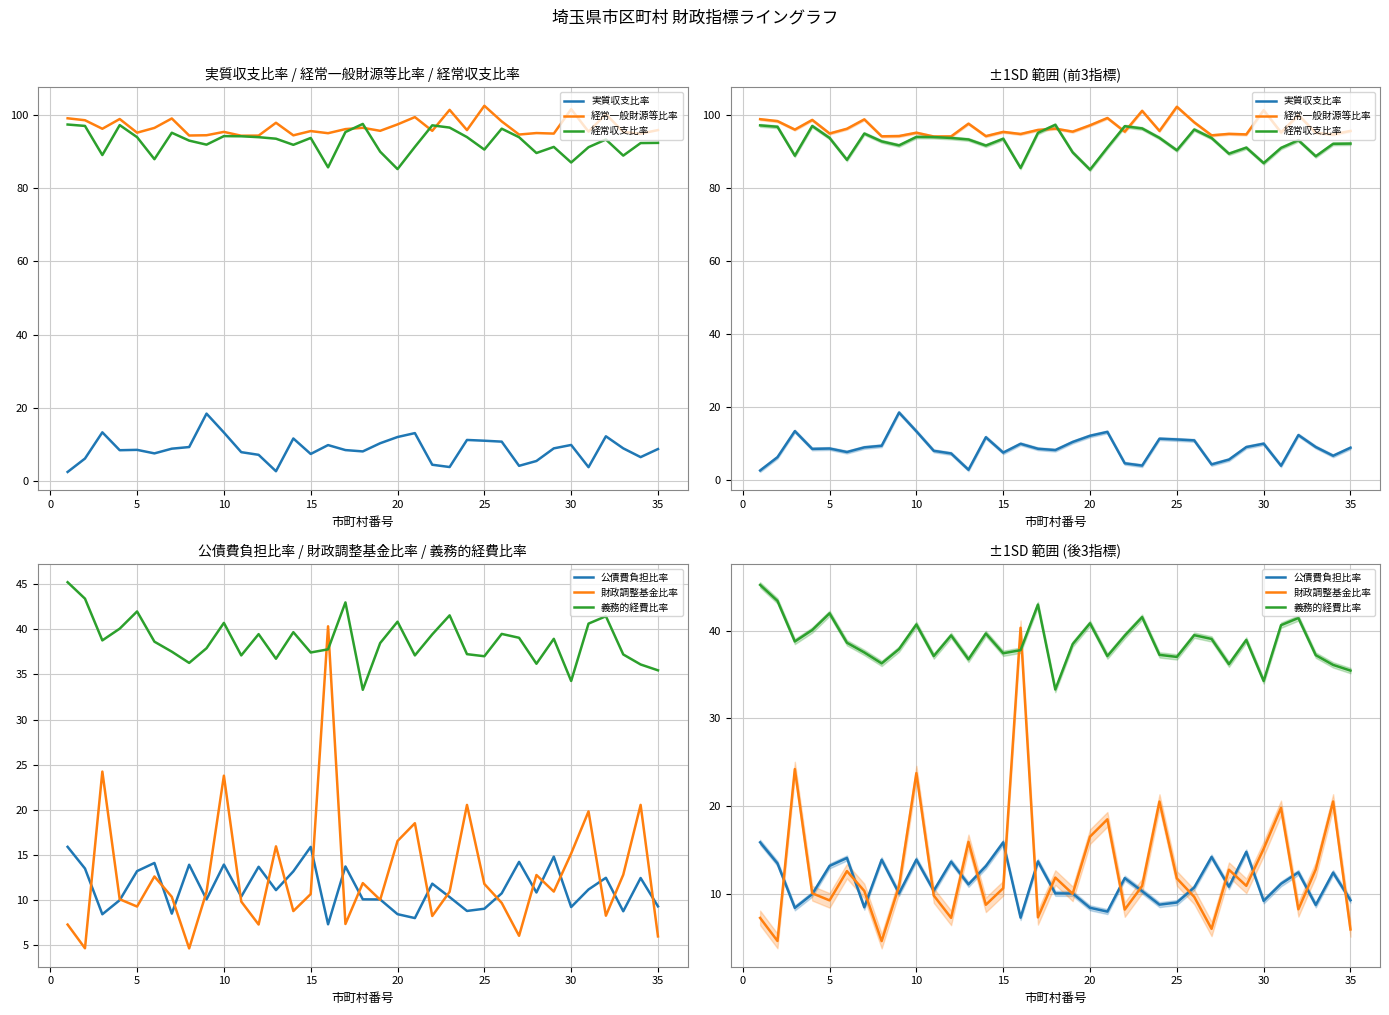

At how many categories does at least one series exceed 64?

35